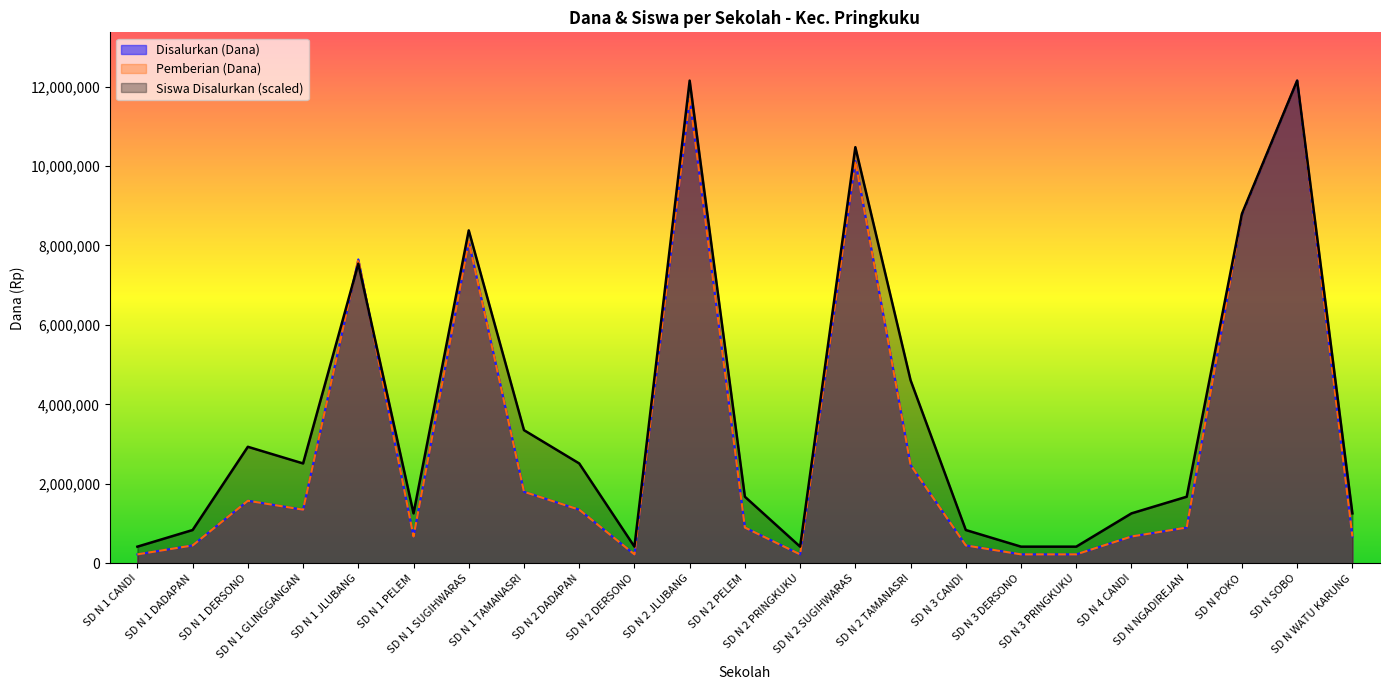

Which series changed the most between SD N 1 GLINGGANGAN and SD N 2 SUGIHWARAS?

Disalurkan (Dana)